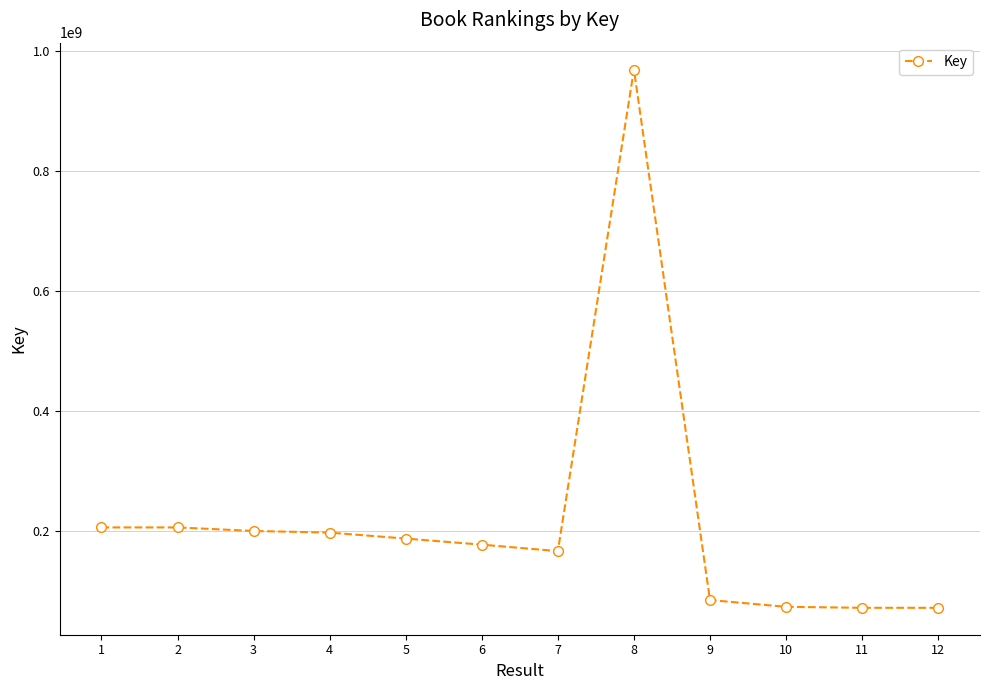

What is the change in value from 1 to 9?

-120861592